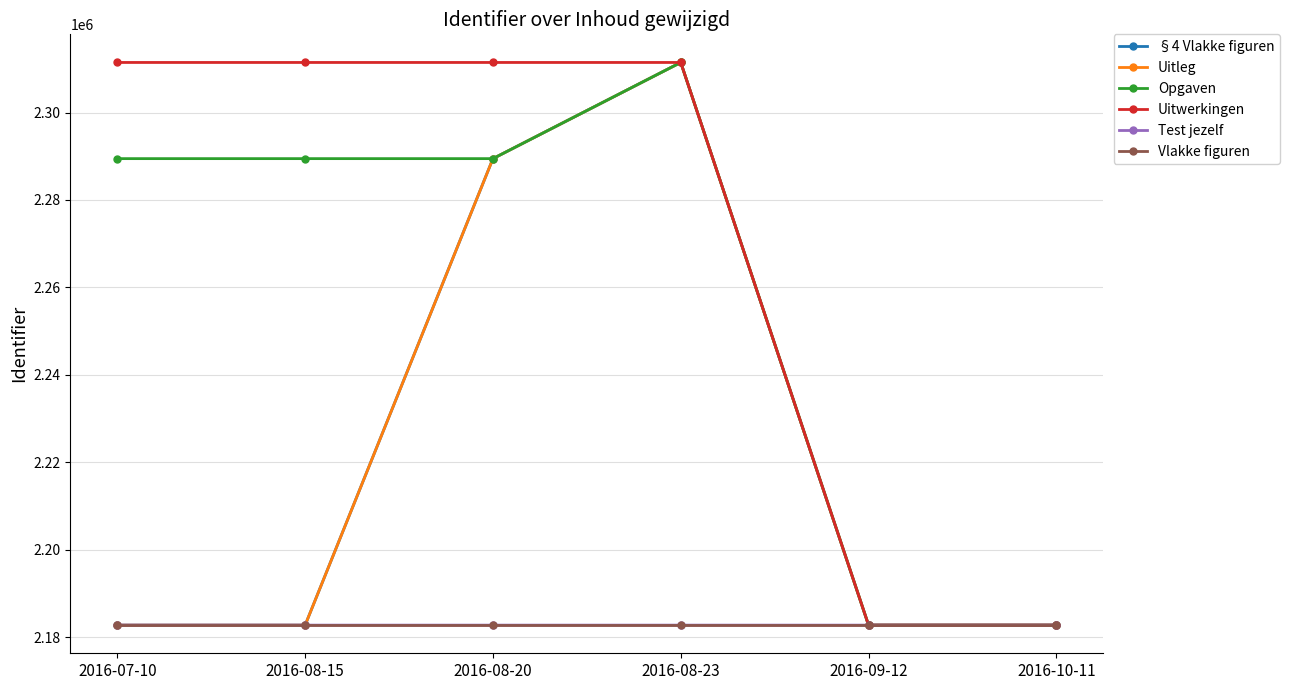

What is the label of the 3rd point from the left?

2016-08-20